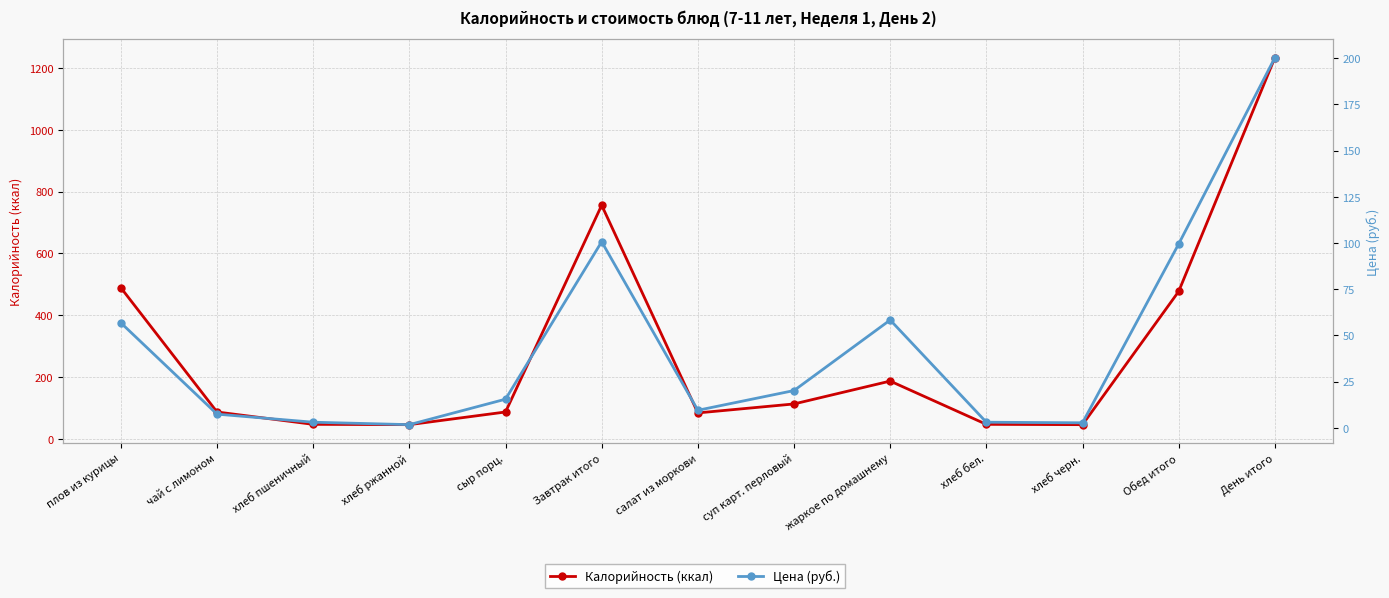

Reading right to left, transcribe all the data shown in this chart.

Калорийность (ккал): День итого=1233.0	Обед итого=477.0	хлеб черн.=46.0	хлеб бел.=47.0	жаркое по домашнему=187.0	суп карт. перловый=113.0	салат из моркови=84.0	Завтрак итого=756.0	сыр порц.=87.0	хлеб ржанной=46.0	хлеб пшеничный=47.0	чай с лимоном=87.0	плов из курицы=489.0
Цена (руб.): День итого=200.2	Обед итого=99.5	хлеб черн.=2.8	хлеб бел.=3.1	жаркое по домашнему=58.4	суп карт. перловый=20.2	салат из моркови=9.6	Завтрак итого=100.7	сыр порц.=15.6	хлеб ржанной=1.8	хлеб пшеничный=3.1	чай с лимоном=7.5	плов из курицы=56.9